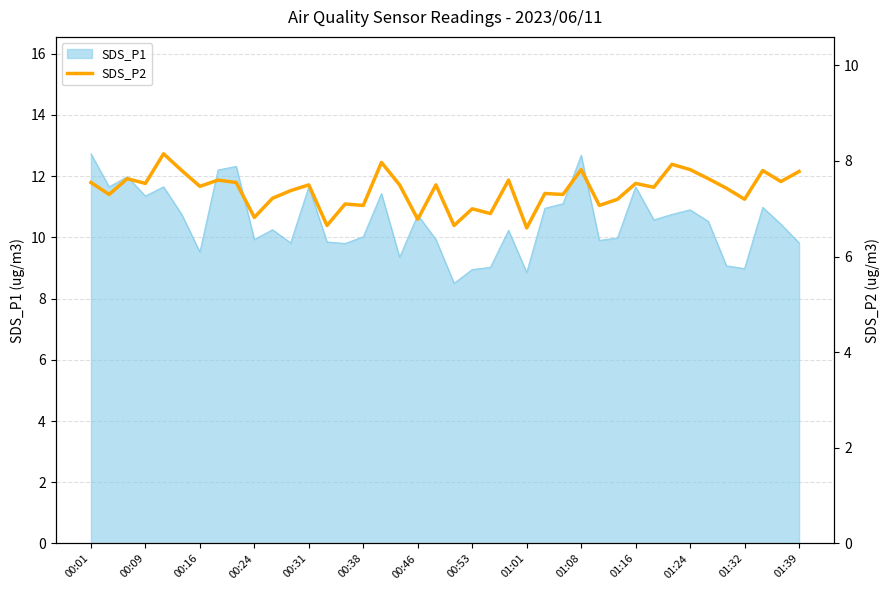

Is it true that SDS_P1 equals 21.9 at 01:08?

False